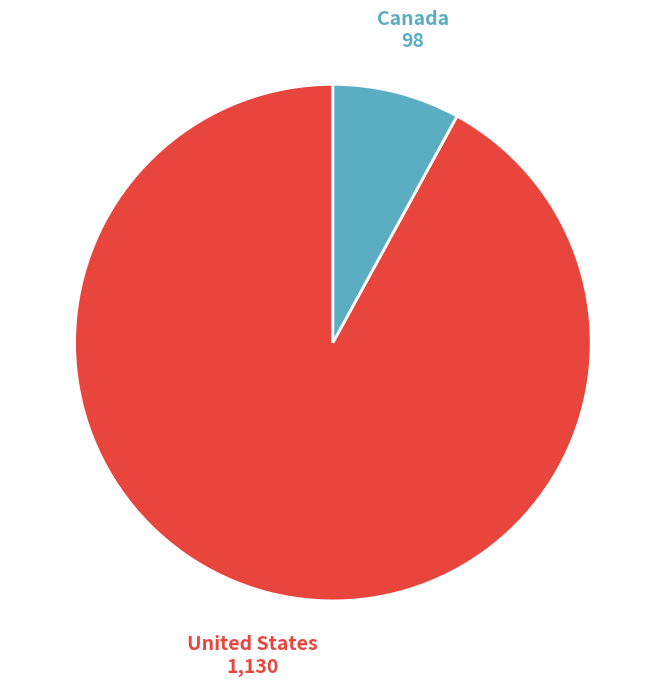

How many segments does this pie chart have?

2